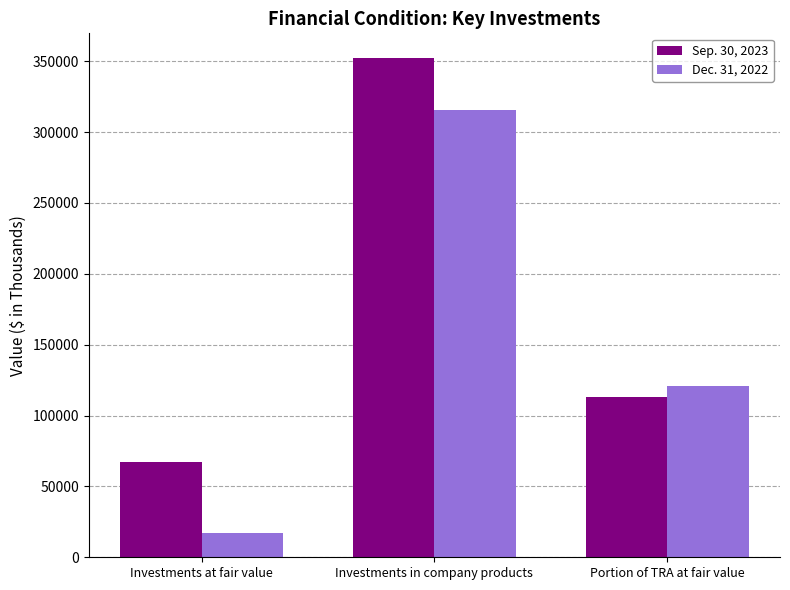

Does the chart contain any negative values?

No